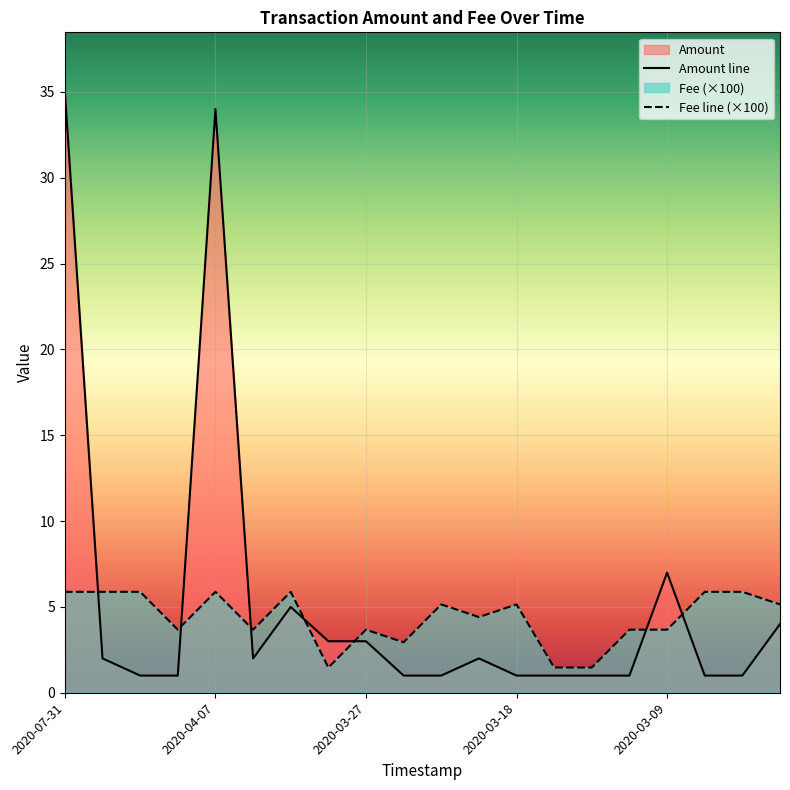

Reading left to right, list all the values displayed in this chart.

Amount: 35.0	2.0	1.0	1.0	34.0	2.0	5.0	3.0	3.0	1.0	1.0	2.0	1.0	1.0	1.0	1.0	7.0	1.0	1.0	4.0
Fee: 5.9	5.9	5.9	3.7	5.9	3.7	5.9	1.5	3.7	2.9	5.1	4.4	5.1	1.5	1.5	3.7	3.7	5.9	5.9	5.1